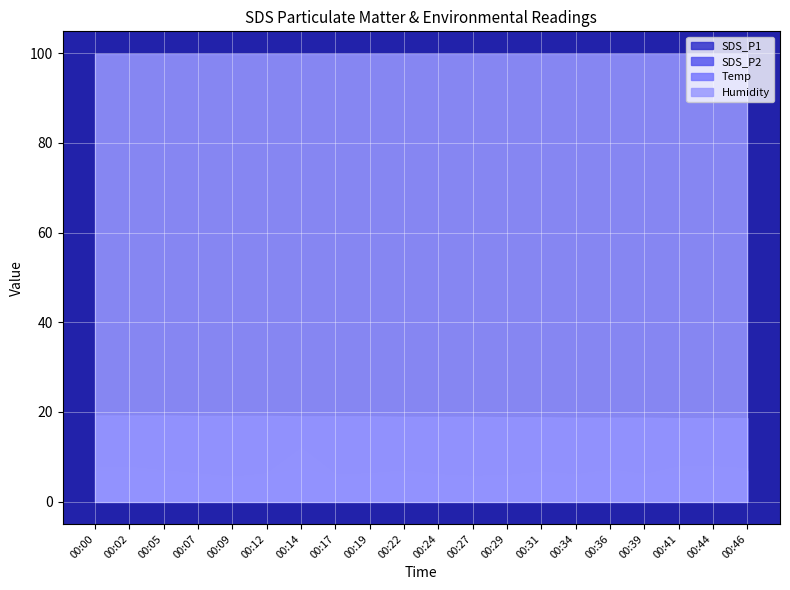

At which label does SDS_P1 first exceed 6?

00:00